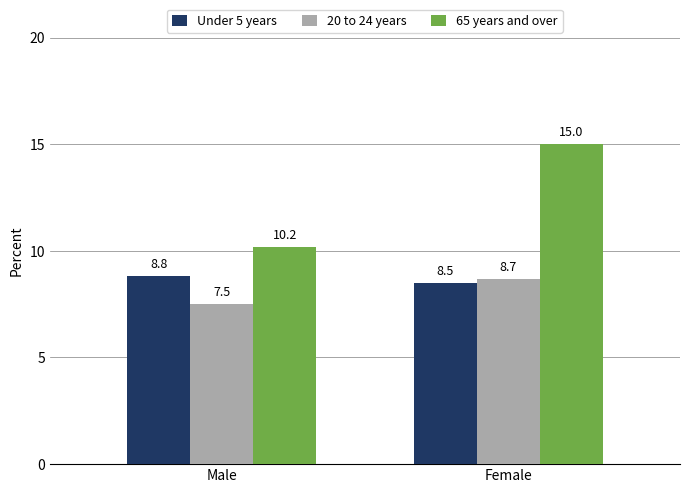

Reading left to right, list all the values displayed in this chart.

Under 5 years: Male=8.8	Female=8.5
20 to 24 years: Male=7.5	Female=8.7
65 years and over: Male=10.2	Female=15.0